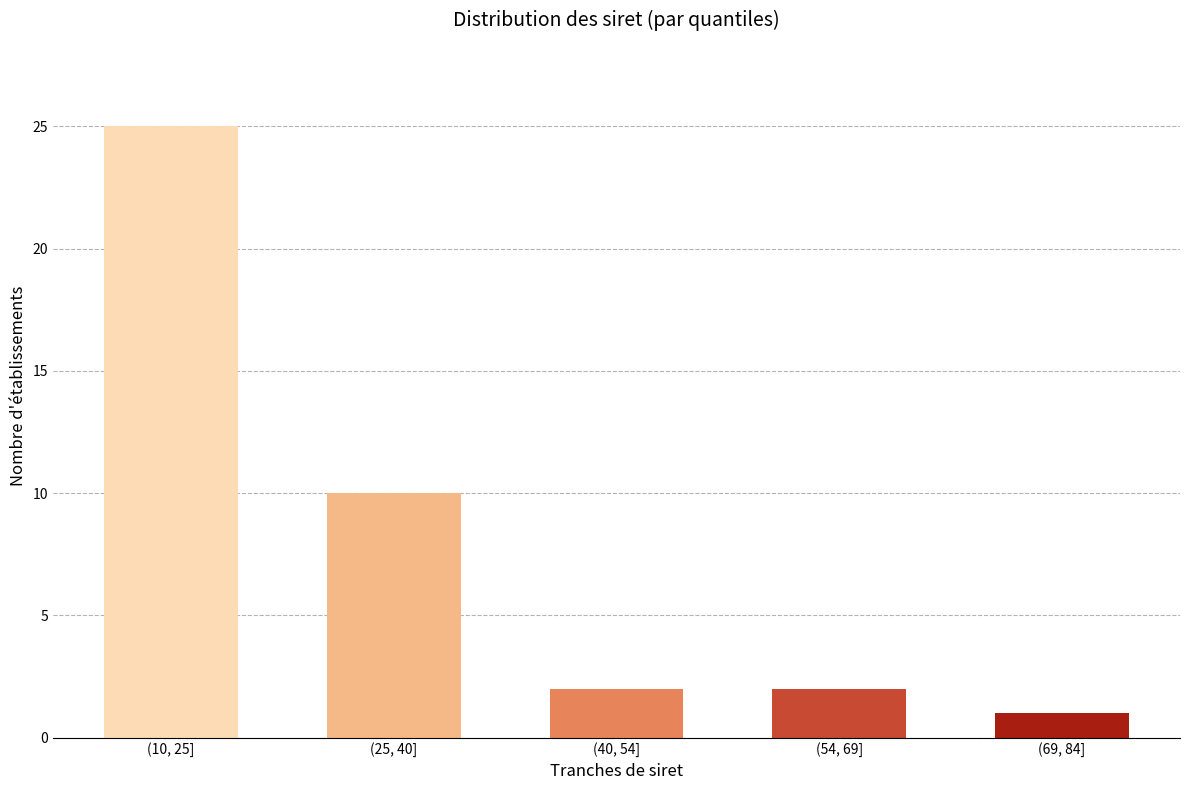

Reading right to left, transcribe all the data shown in this chart.

1	2	2	10	25